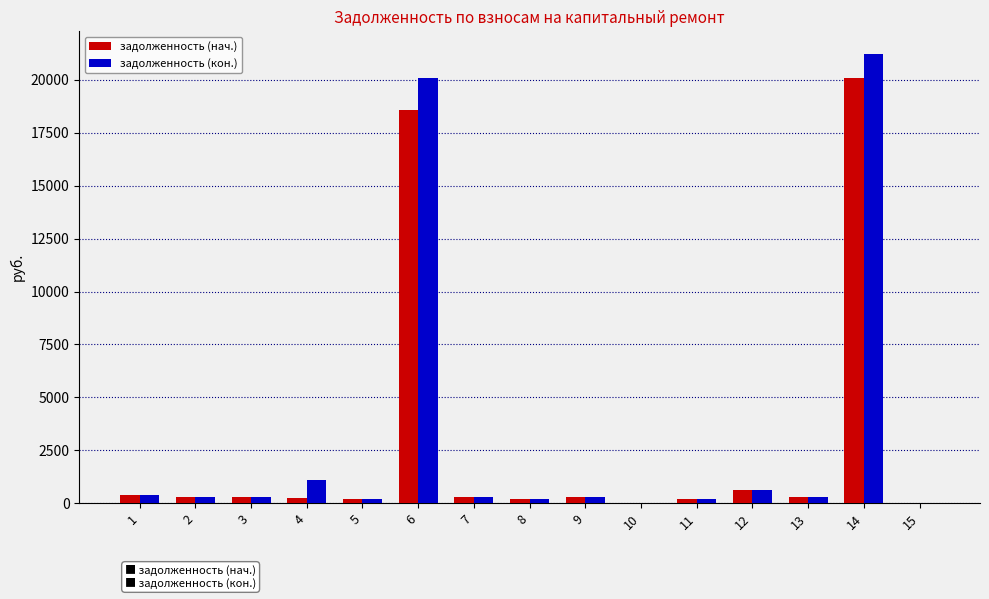

At which category is the sum across all series the highest?

14